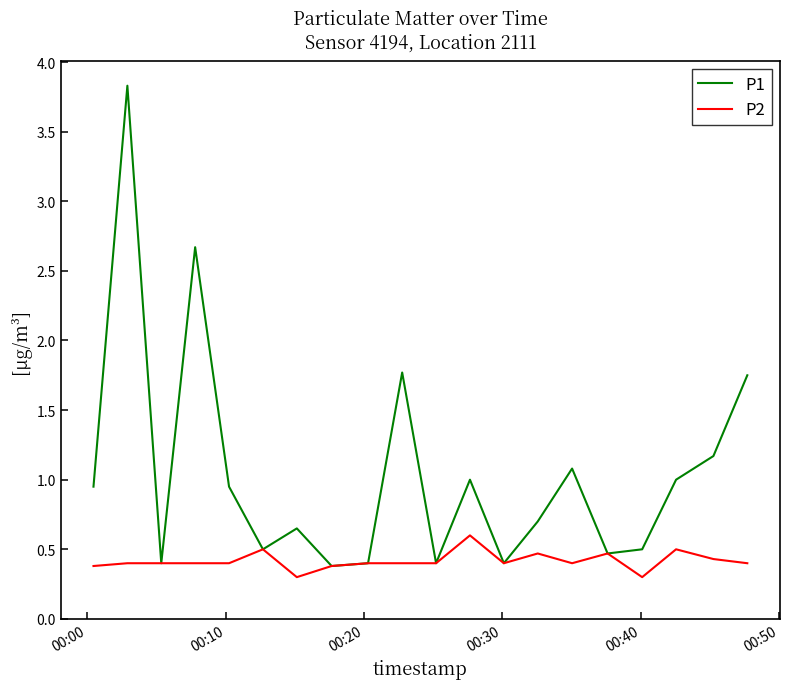

List the series in order of their peak value, lowest first.

P2, P1